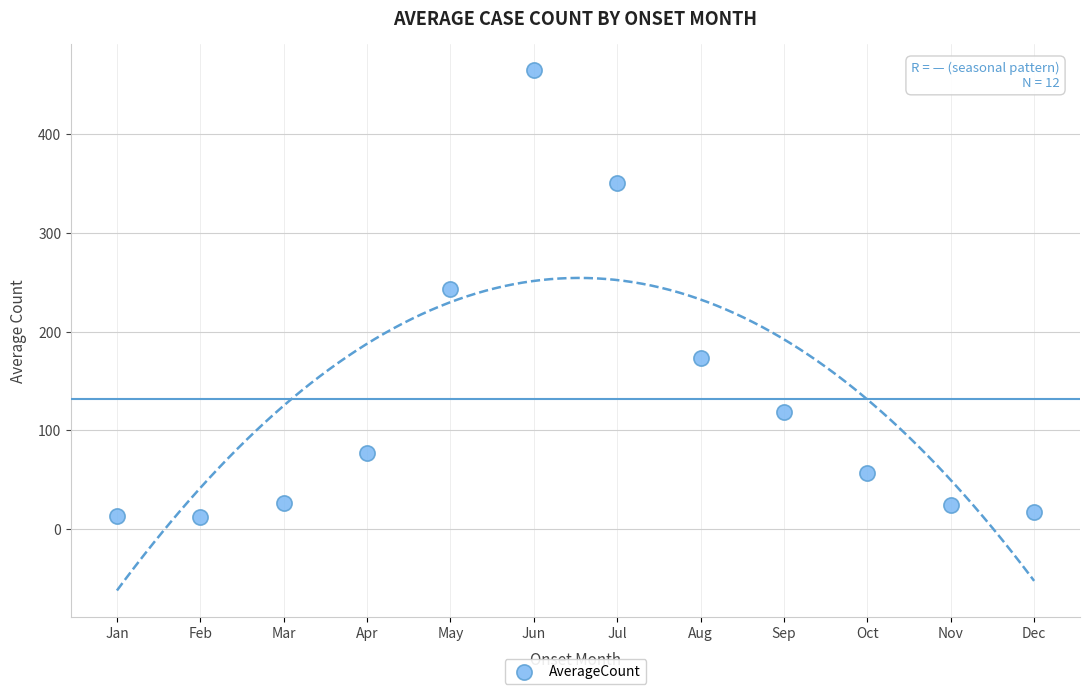

What is the range of X values (max minus min)?

11.0